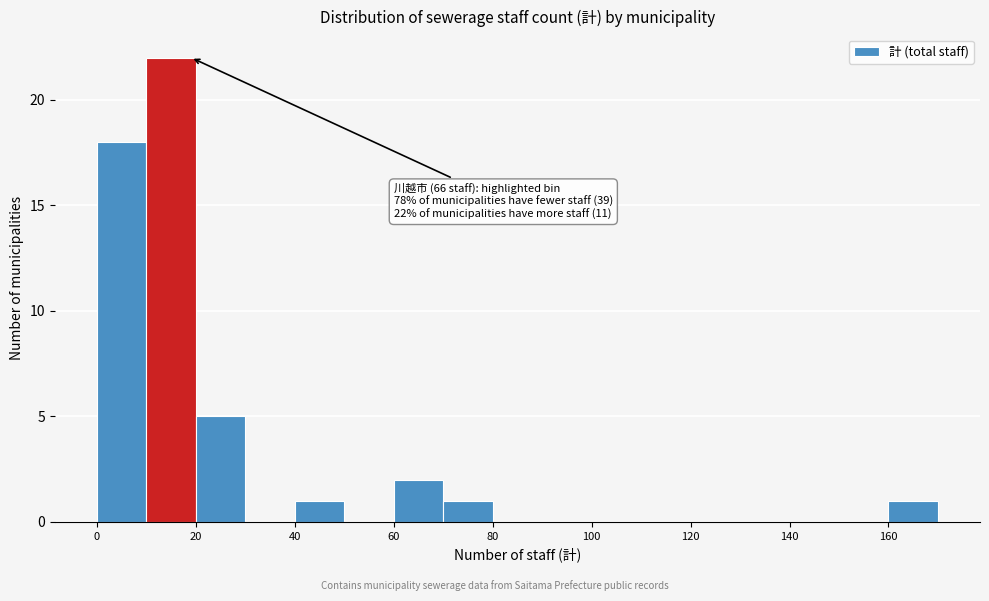

Over which range of the x-axis is the bar tallest?

10 to 20